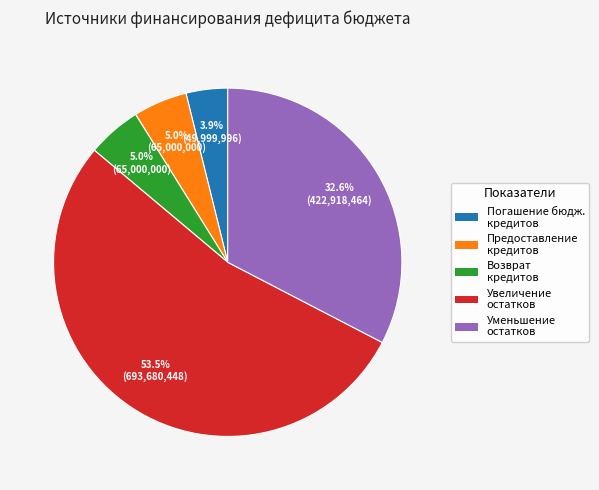

Is there a majority slice in this chart?

Yes